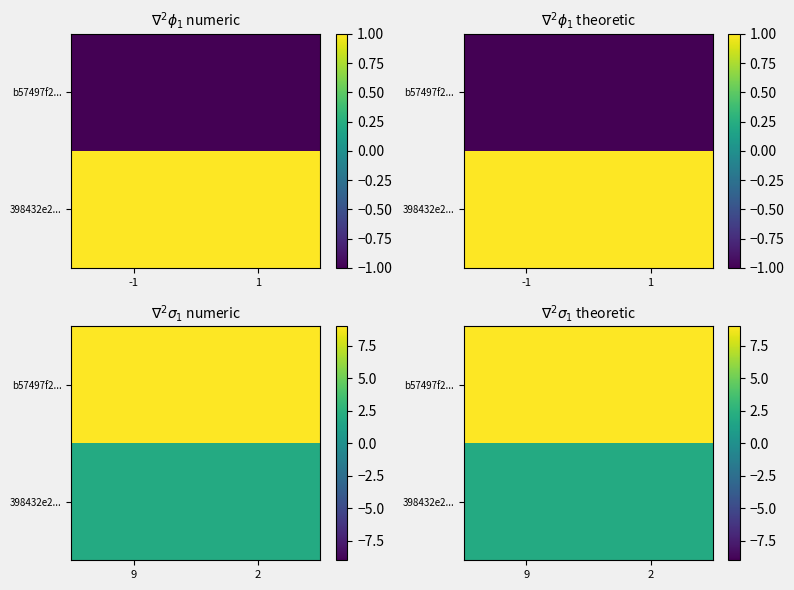

What is the sum of all b57497f2... values?

18